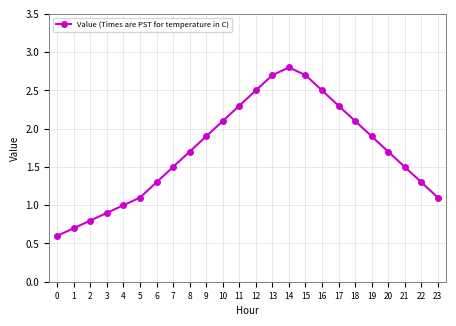

Count the number of data series in this chart.

1